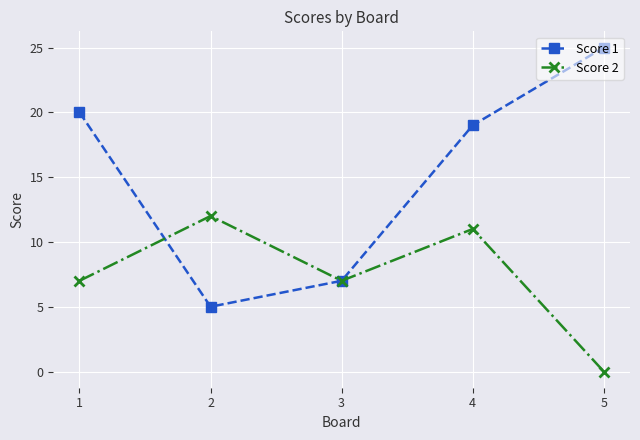

Reading left to right, extract all data points from this chart.

Score 1: 20	5	7	19	25
Score 2: 7	12	7	11	0